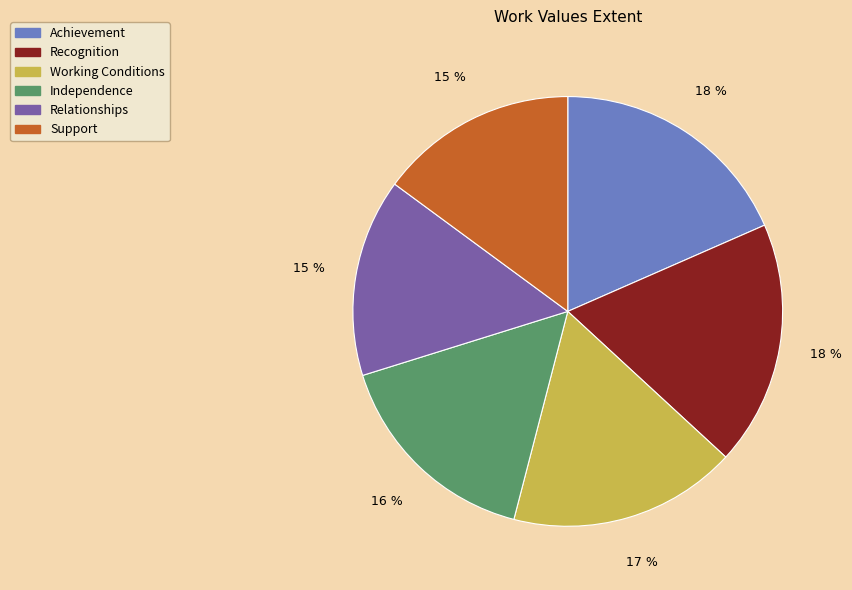

Is it true that Working Conditions is 17% of the pie?

True